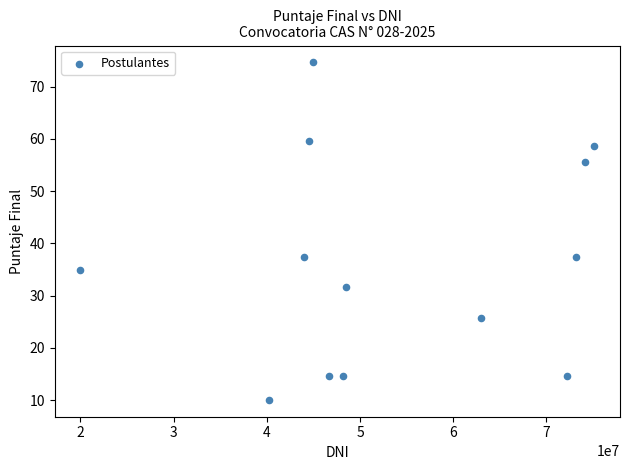

What is the range of X values (max minus min)?

55112294.0